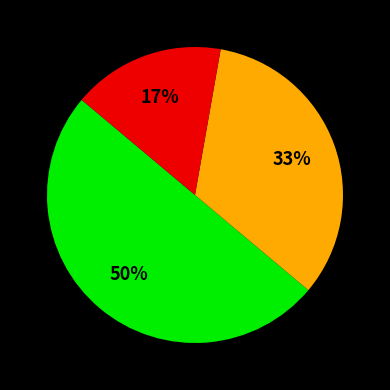

Count the number of slices in the pie.

3